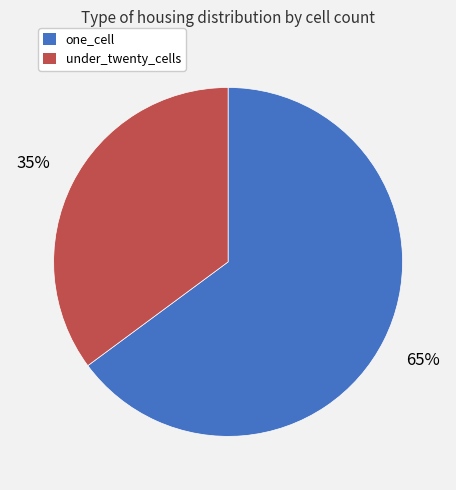

What is the smallest slice in the pie chart?

under_twenty_cells